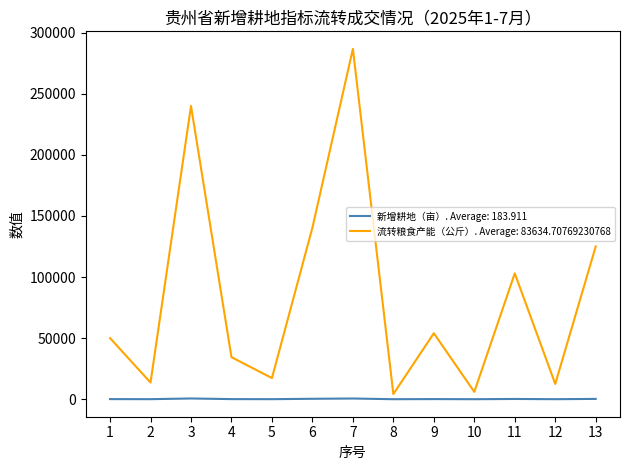

What are all the series names shown in the legend?

新增耕地（亩）. Average: 183.911, 流转粮食产能（公斤）. Average: 83634.70769230768